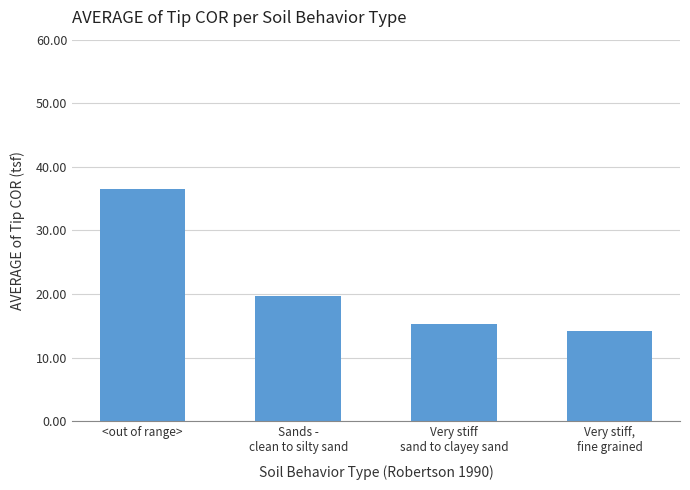

Count the number of categories in the chart.

4